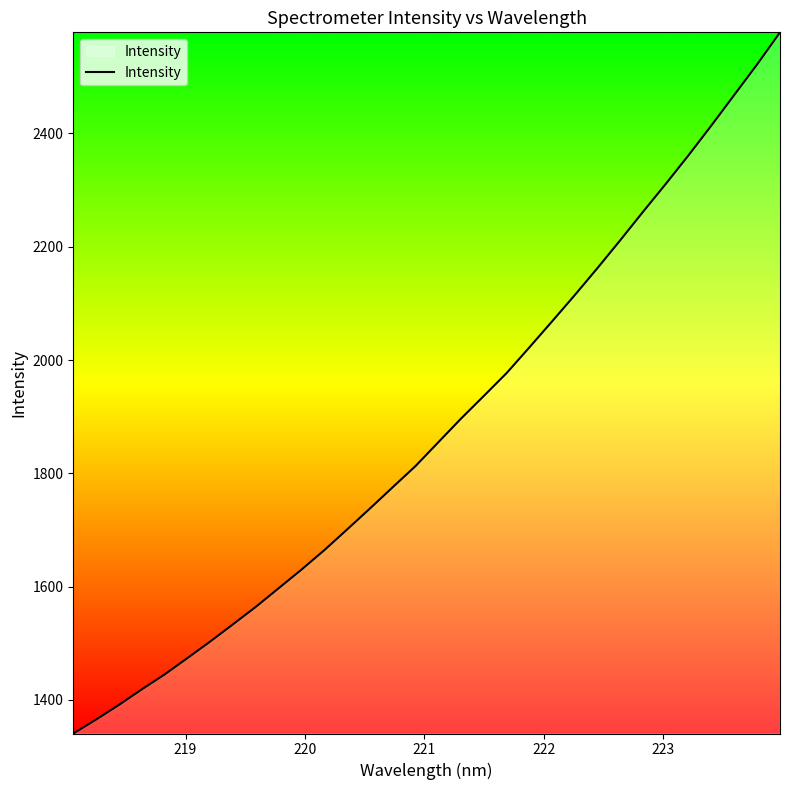

What is the maximum value shown in the chart?

2578.4